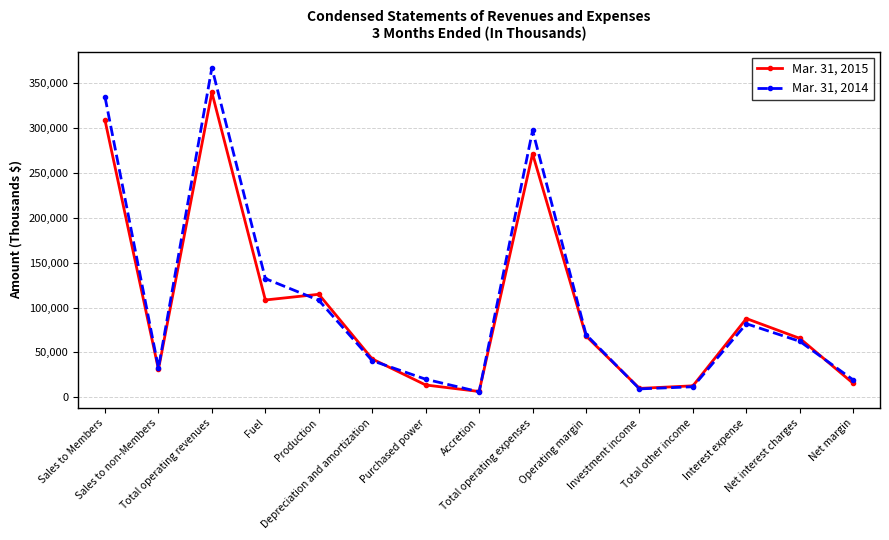

What are all the series names shown in the legend?

Mar. 31, 2015, Mar. 31, 2014